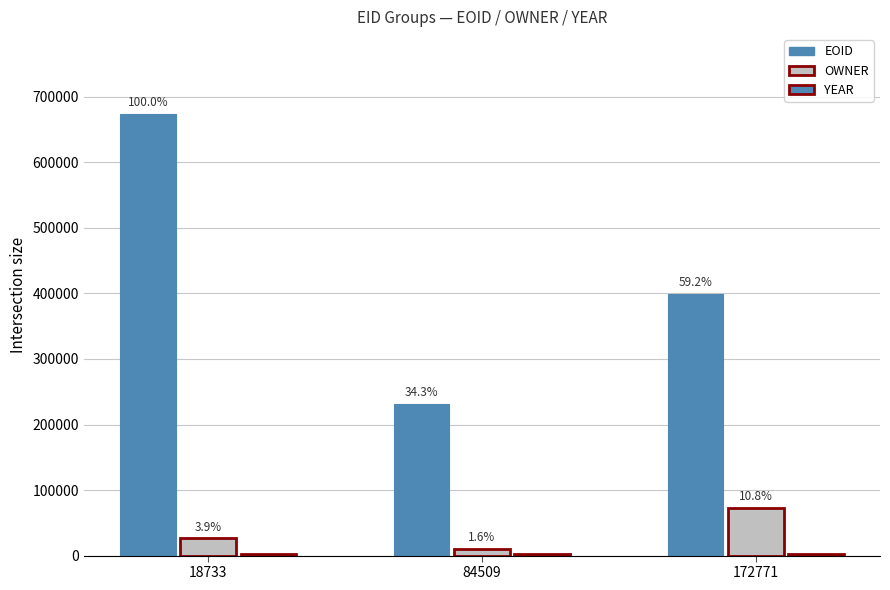

At which category is the sum across all series the highest?

18733